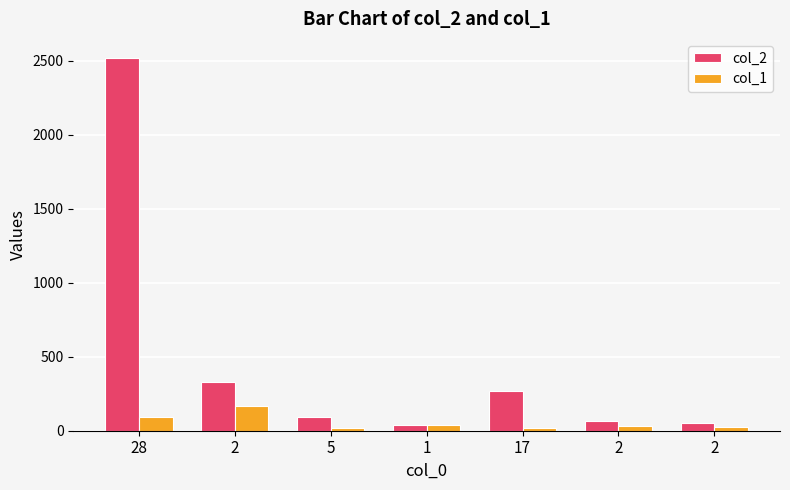

What is the sum of the col_1 values at 28 and 2?

255.0